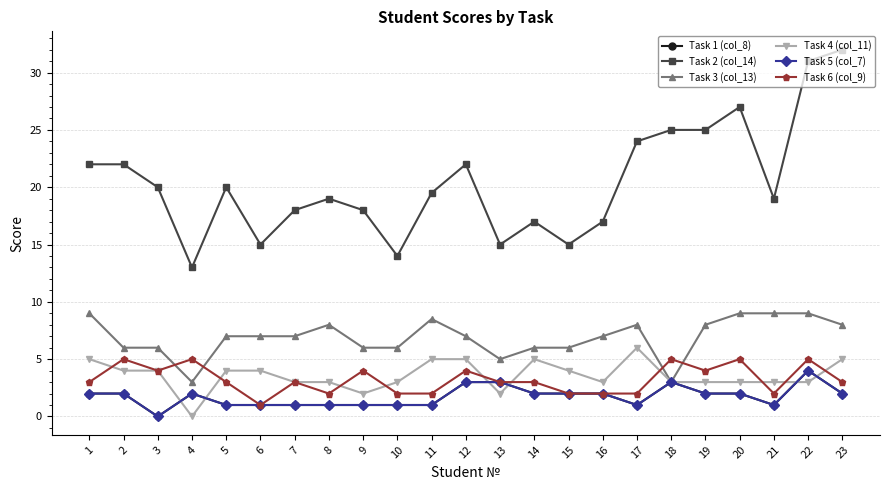

How many positive values does the Task 5 (col_7) series have?

22